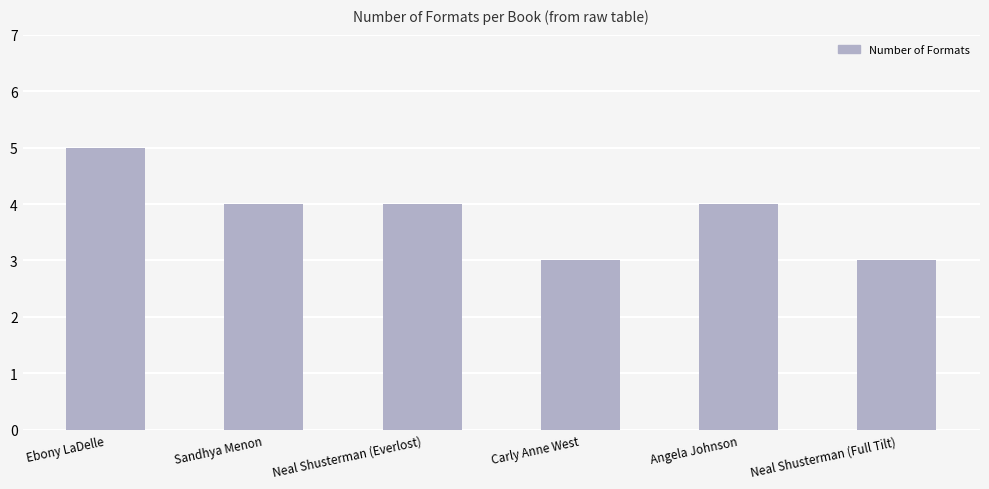

True or false: the data shows 4 at Carly Anne West.

False